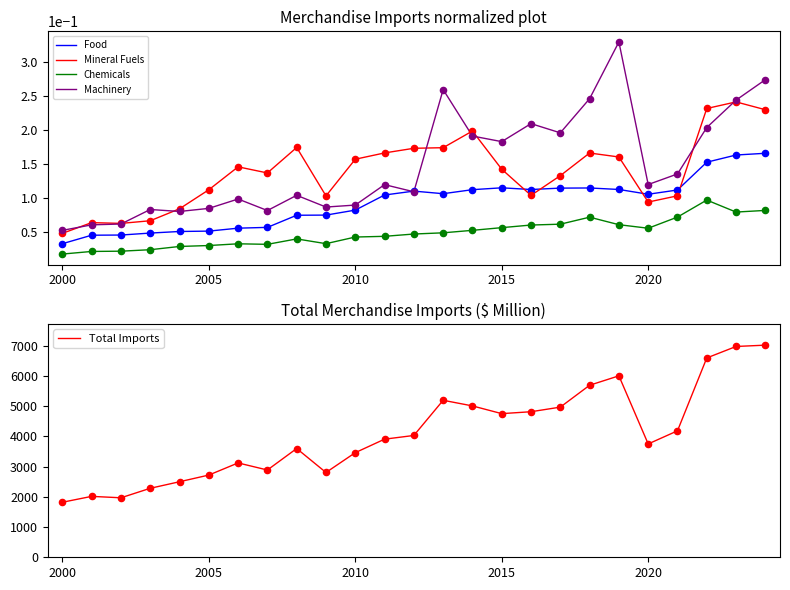

True or false: Mineral Fuels and Chemicals intersect in this chart.

False